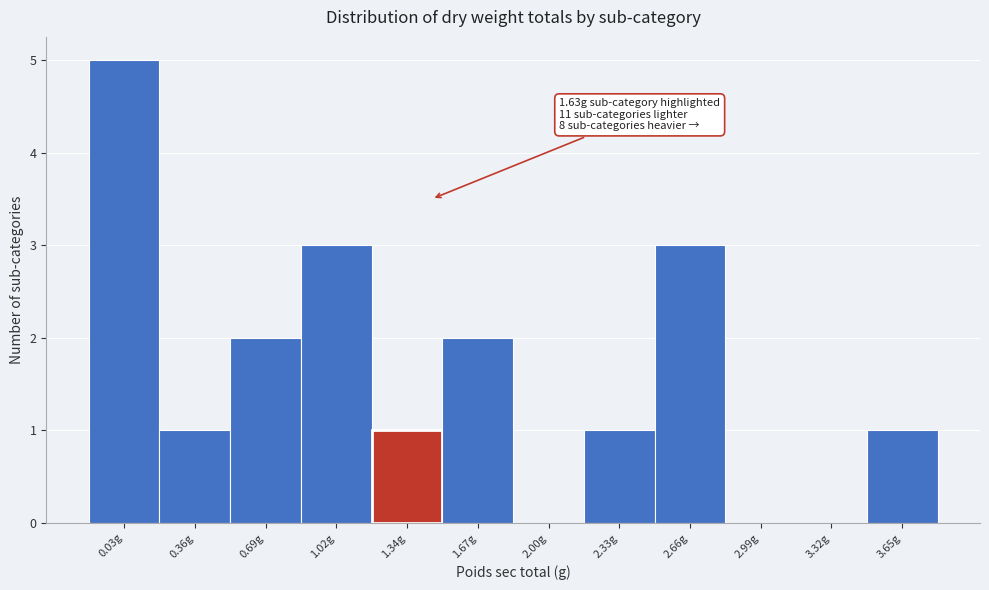

Reading left to right, transcribe all the data shown in this chart.

0.03g=5	0.36g=1	0.69g=2	1.02g=3	1.34g=1	1.67g=2	2.00g=0	2.33g=1	2.66g=3	2.99g=0	3.32g=0	3.65g=1